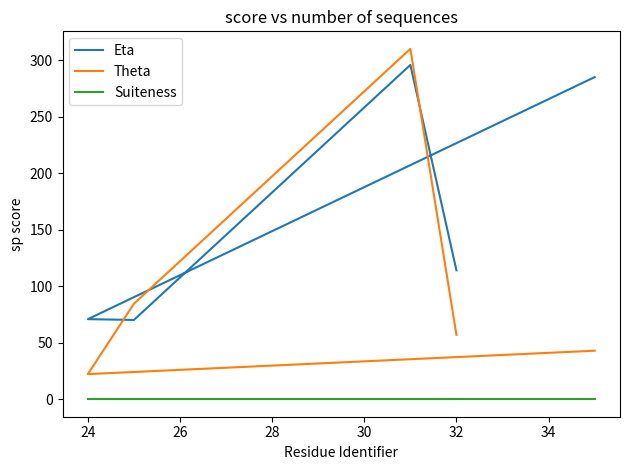

True or false: Suiteness and Theta intersect in this chart.

False